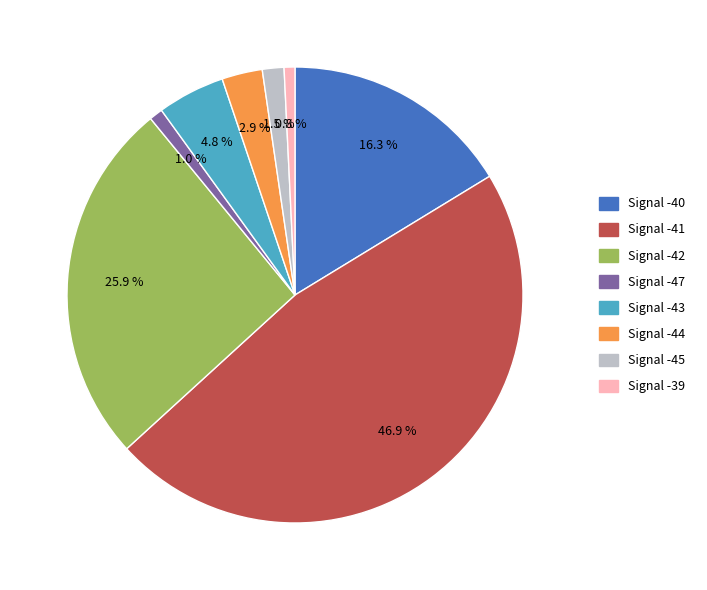

What is the ratio of the value at Signal -47 to the value at Signal -43?

0.2